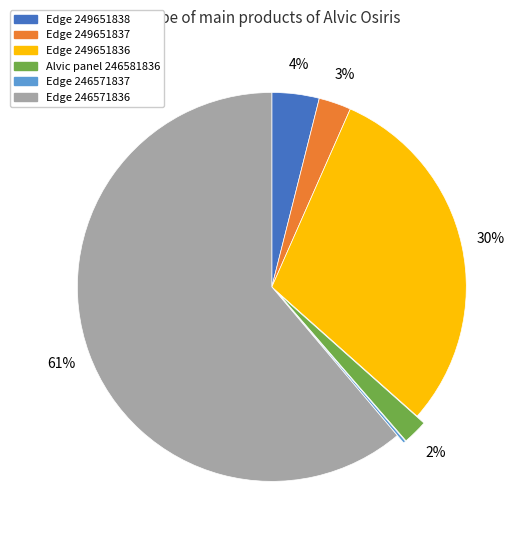

True or false: Edge 249651836 accounts for 30% of the total.

True